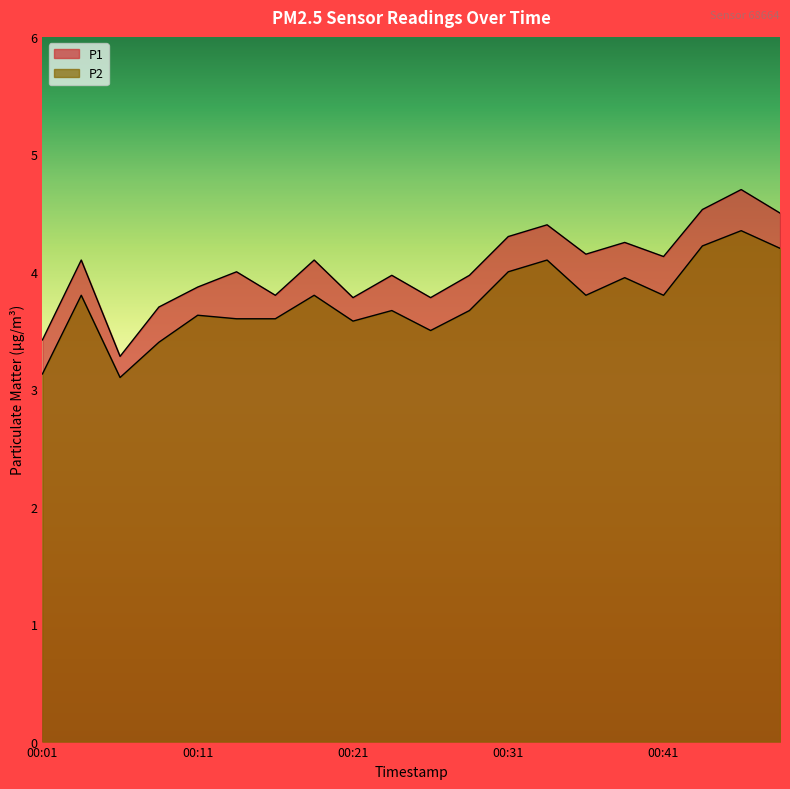

True or false: P1 has more than 0 points higher than both neighbors.

True